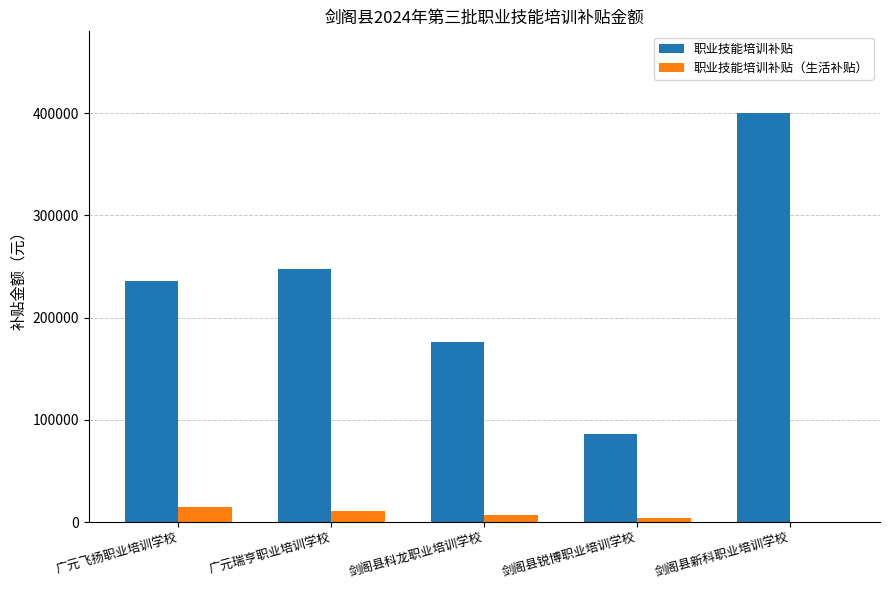

How many groups of bars are there?

5